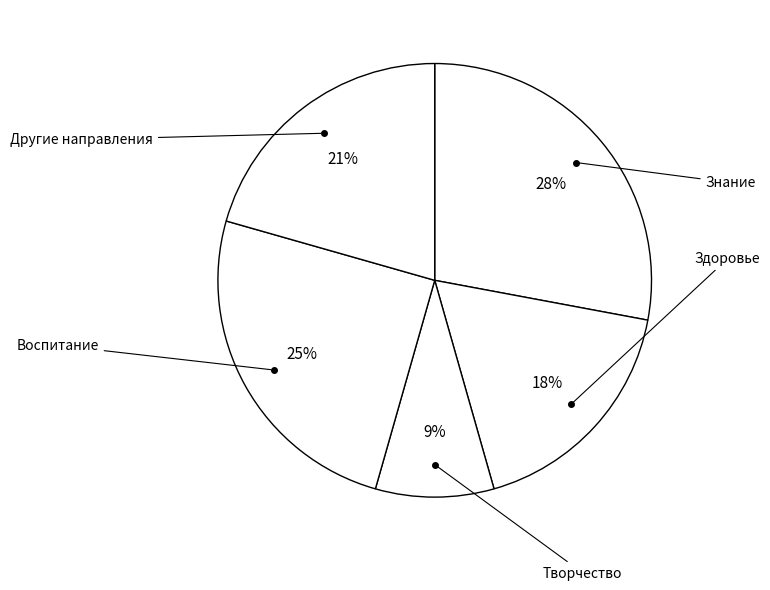

How many segments does this pie chart have?

5